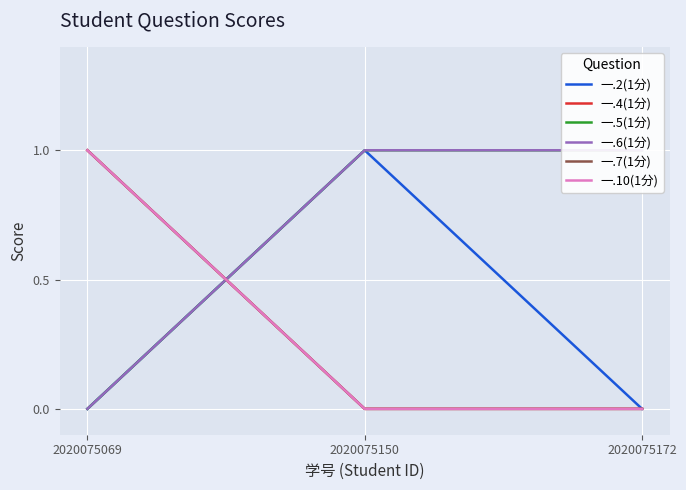

Which category has the lowest value across all series?

2020075069